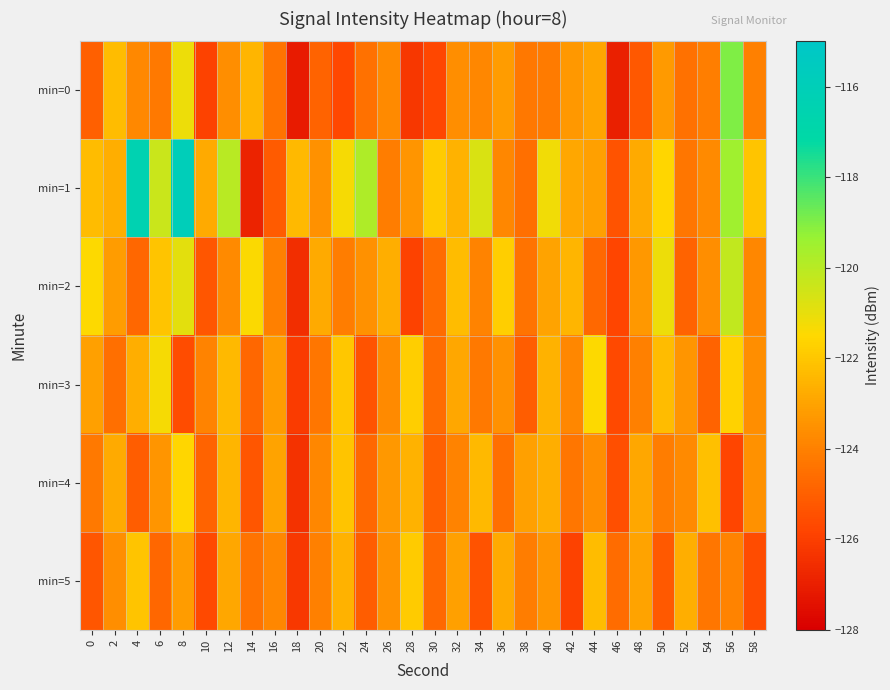

What is the difference between the highest and lowest values at 36?

2.7